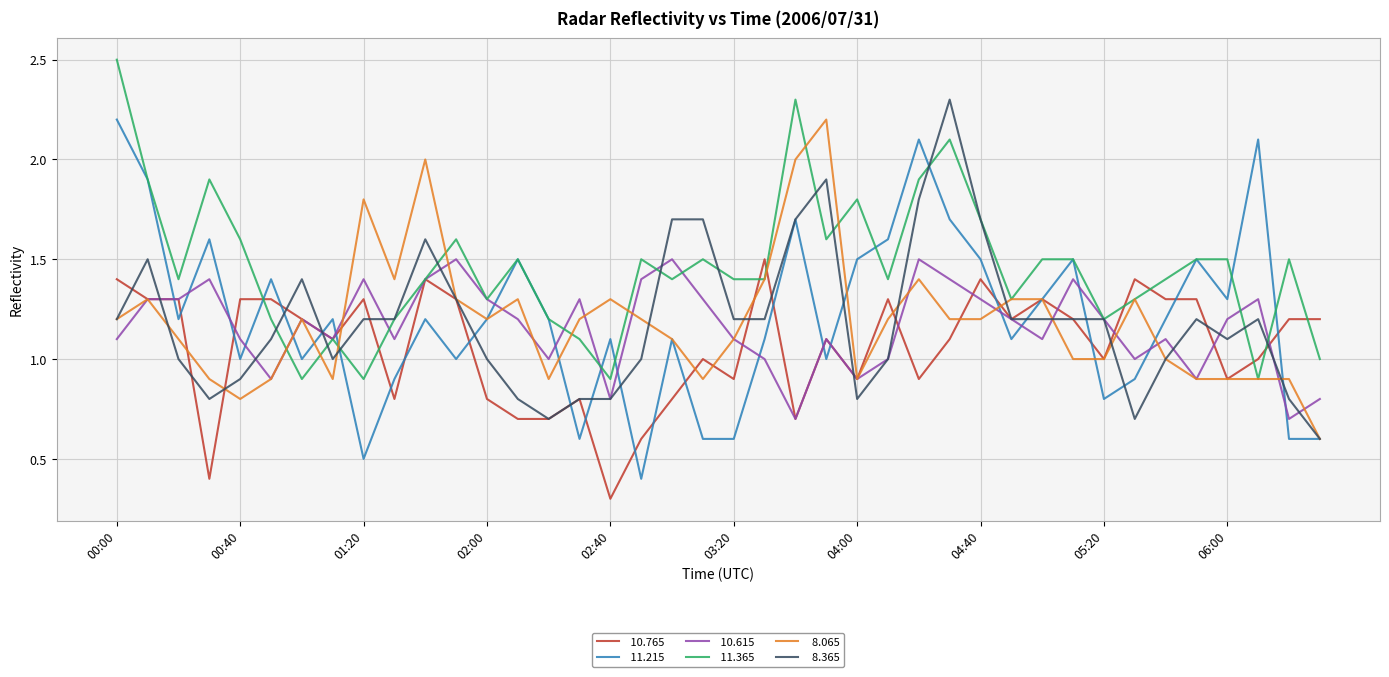

What is the smallest value displayed?

0.3